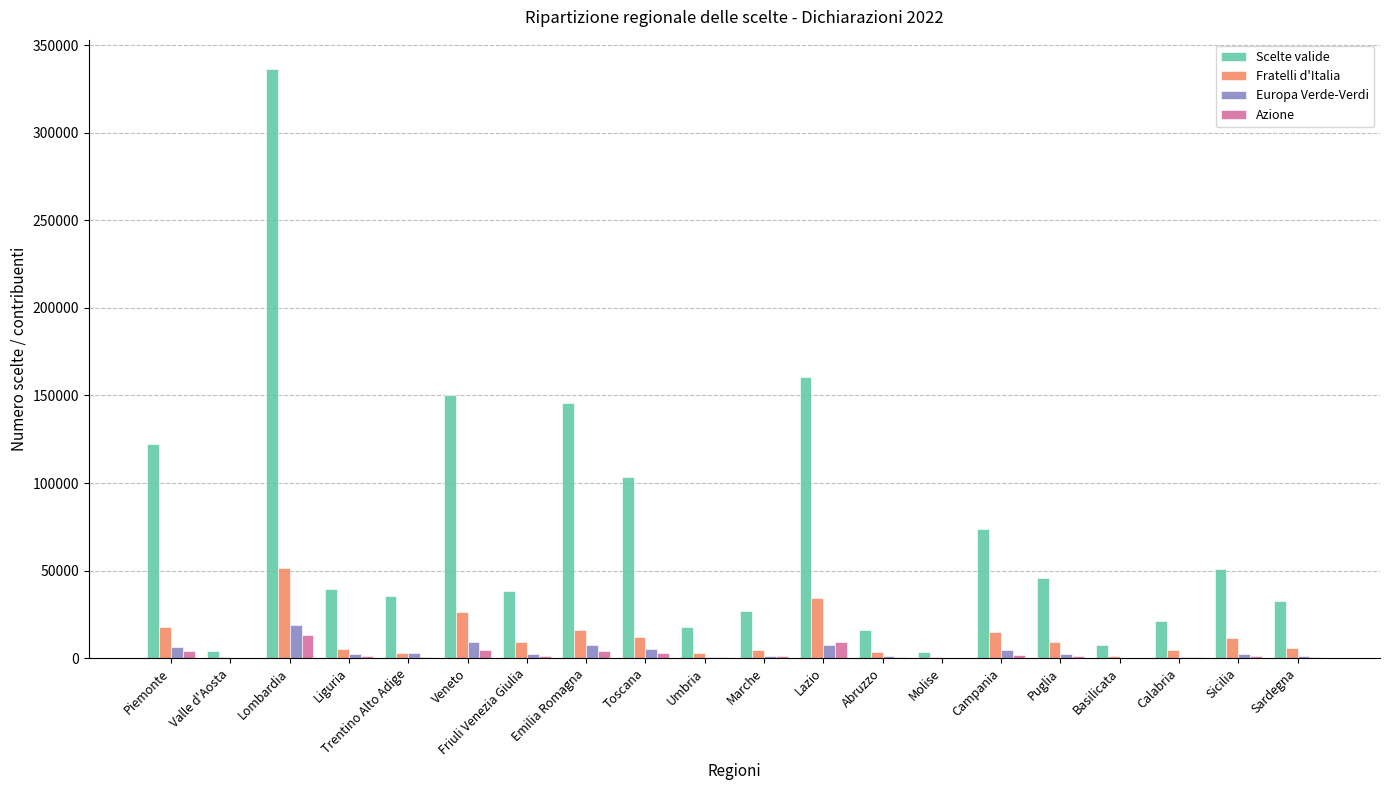

Which series has the largest total across all categories?

Scelte valide